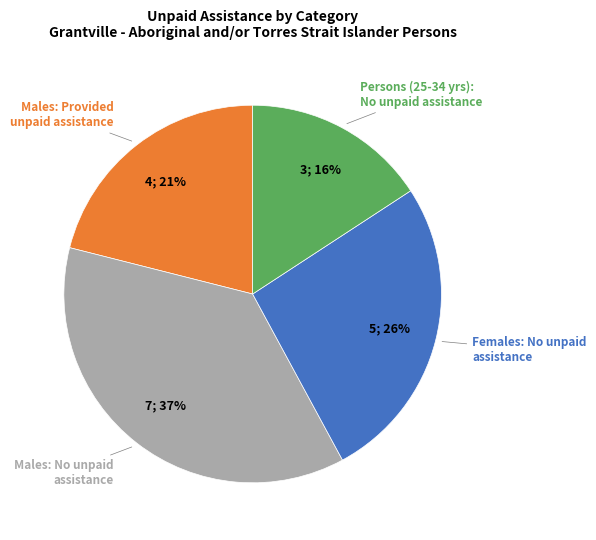

How many slices are in this pie chart?

4